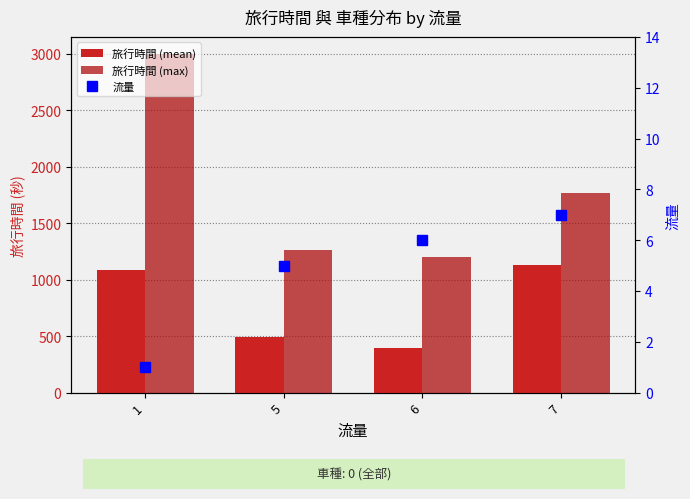

How many distinct data groups are displayed?

3